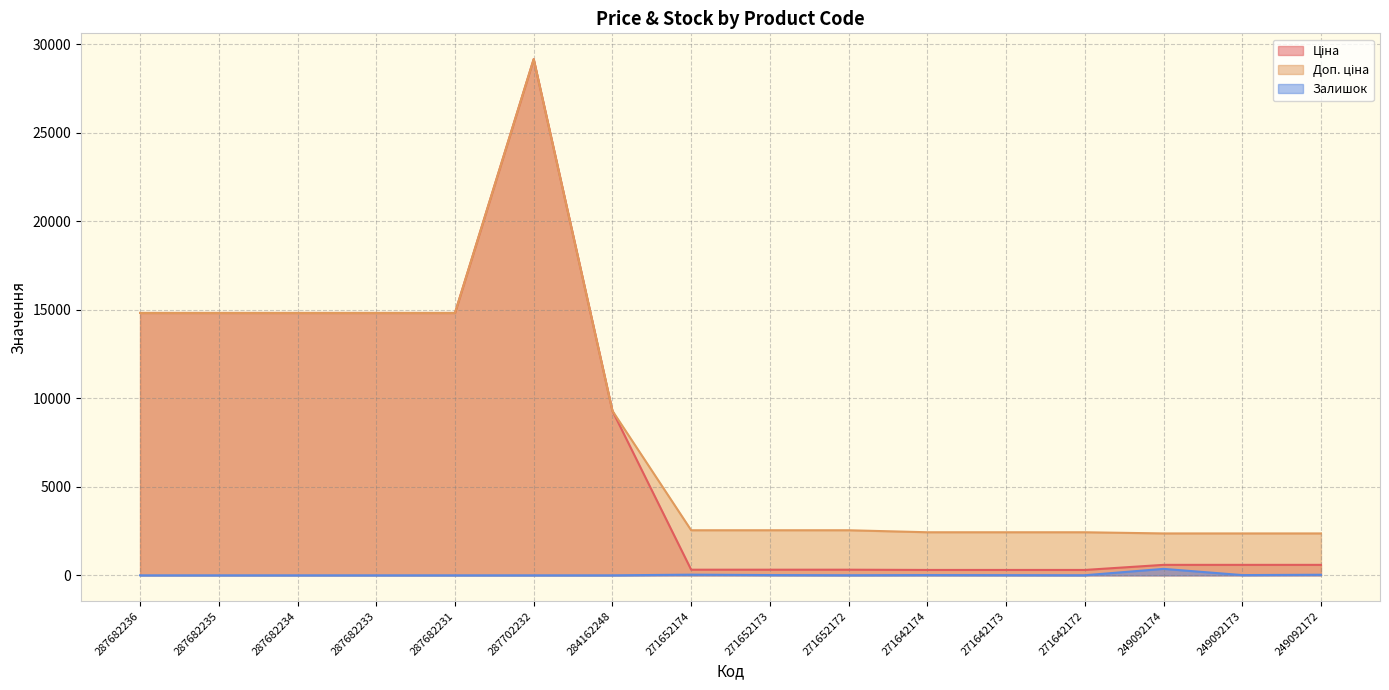

The value of Залишок at 287682235 is 142.7. True or false?

False